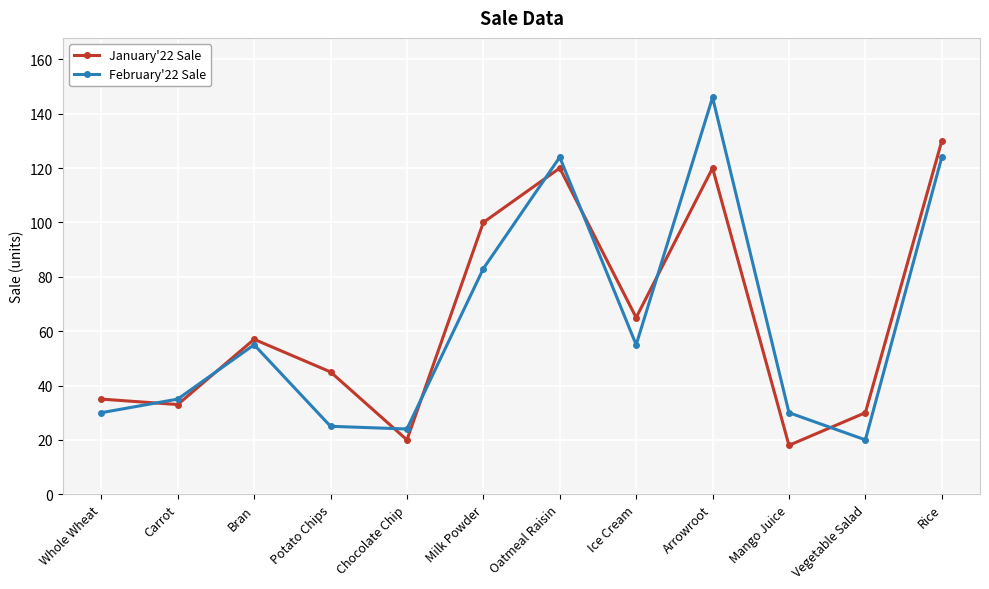

At which label does January'22 Sale reach its minimum?

Mango Juice